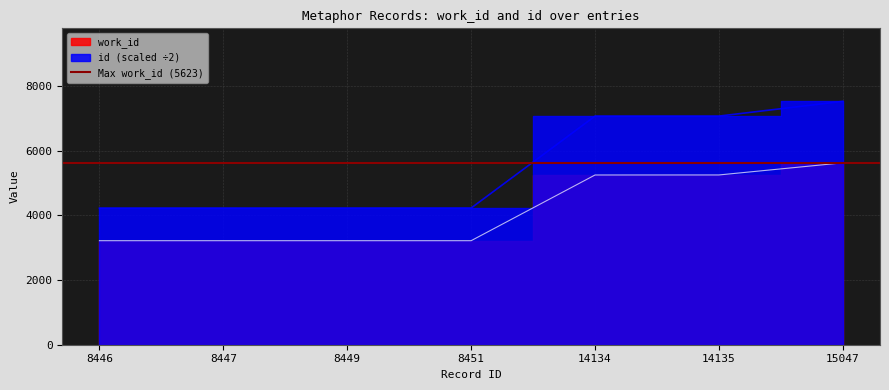

True or false: work_id has more than 2 interior local peaks.

False